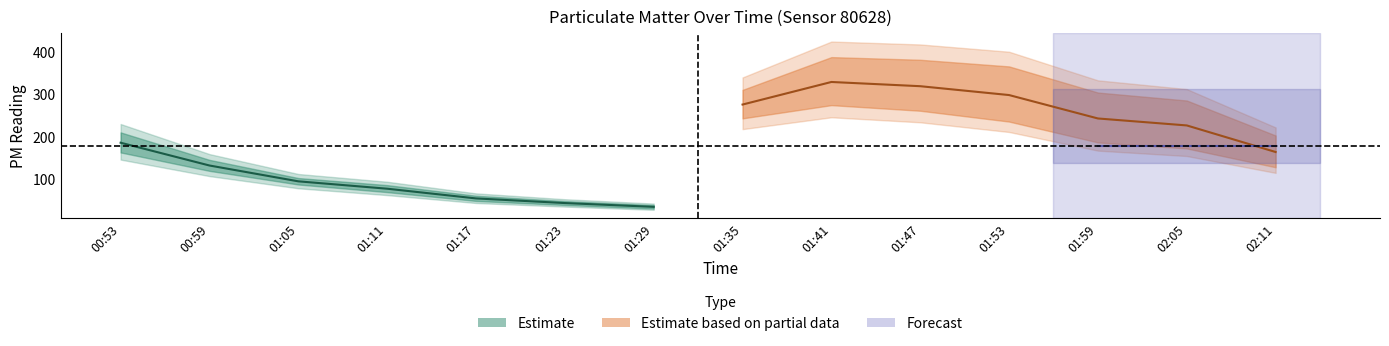

How many data points does each series have?

14